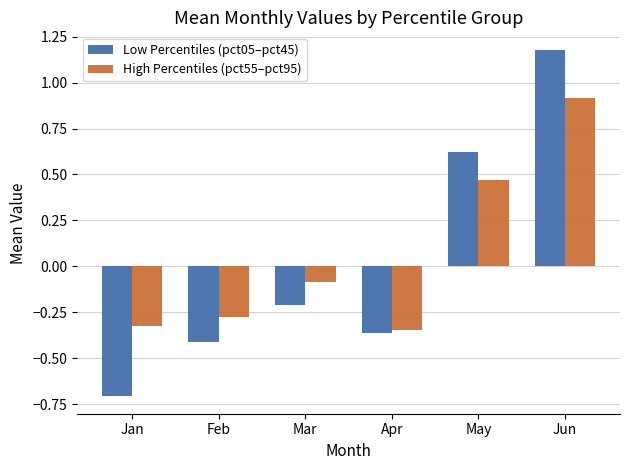

What is the difference between the maximum and minimum values in the High Percentiles (pct55–pct95) series?

1.3